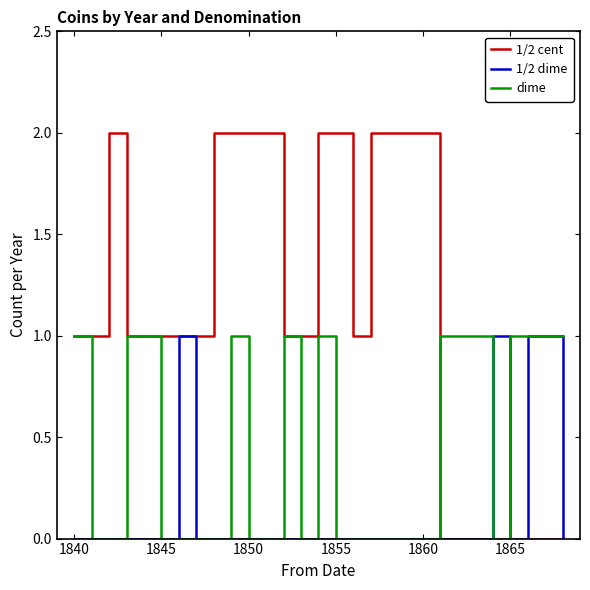

Which series has the largest range (max minus min)?

1/2 cent